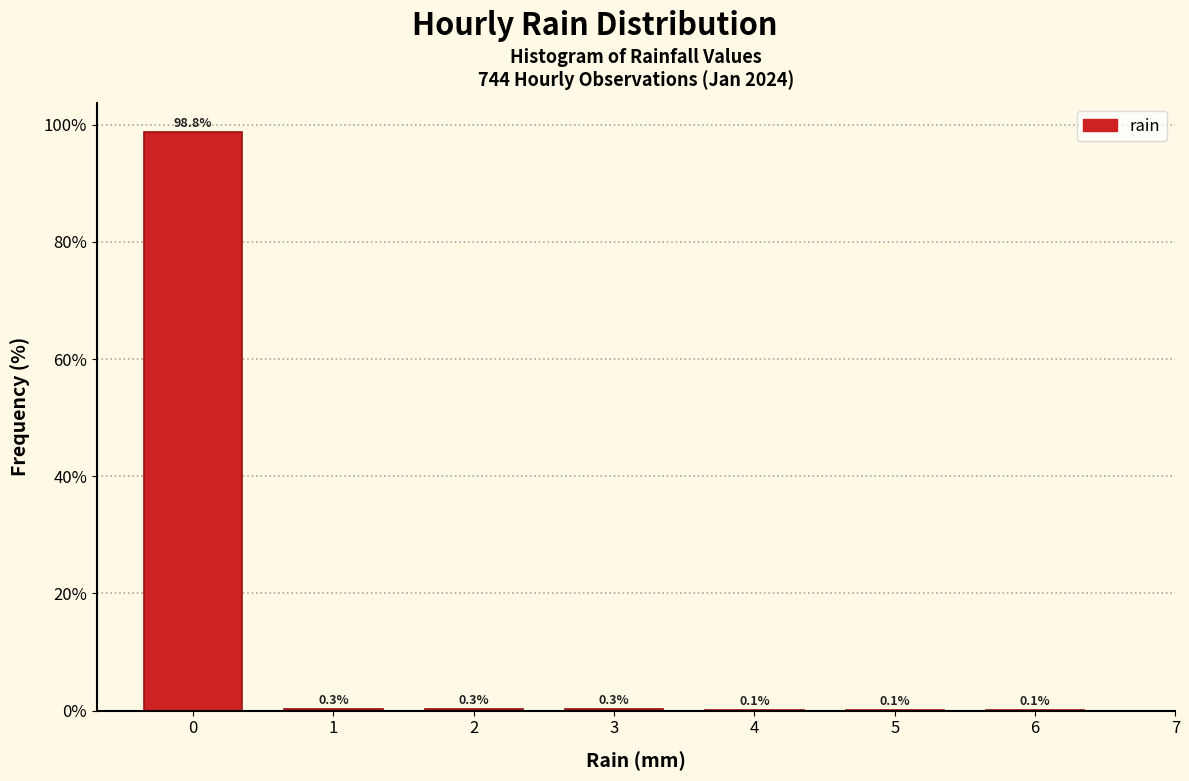

Over which range of the x-axis is the bar tallest?

-0.5 to 0.5